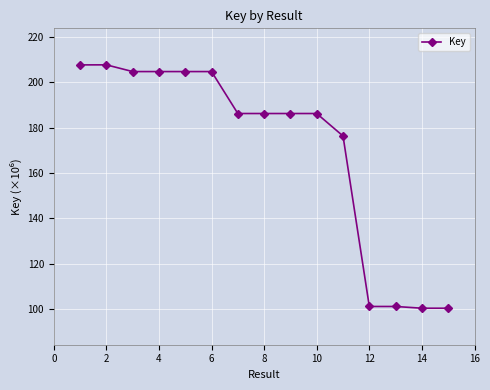

True or false: the data has more than 1 interior local peaks.

True